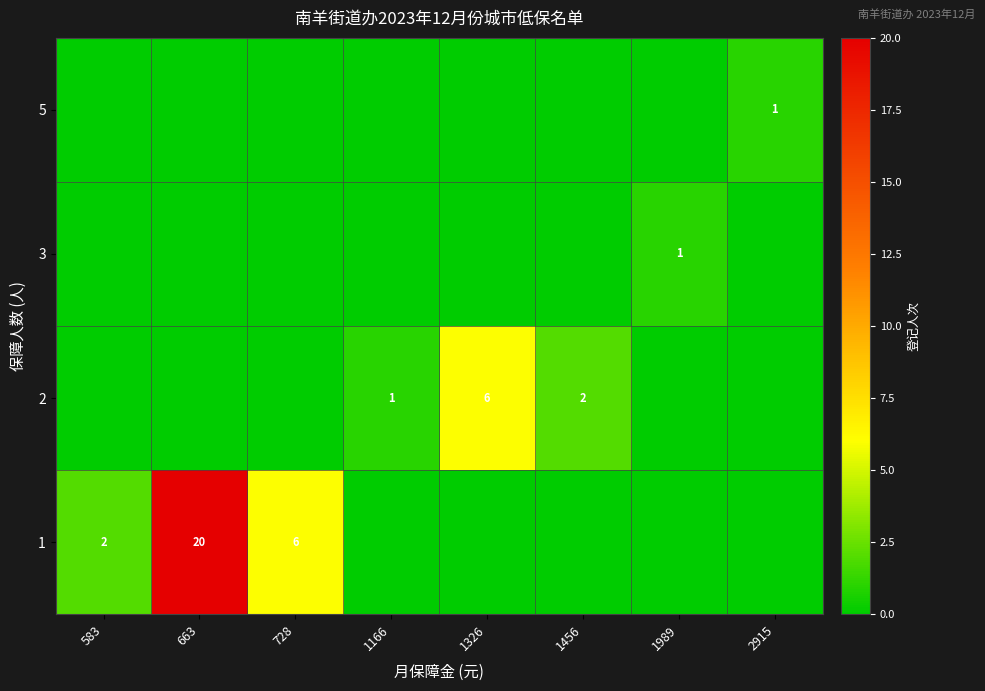

What is the spread (max minus min) of values at 1456?

2